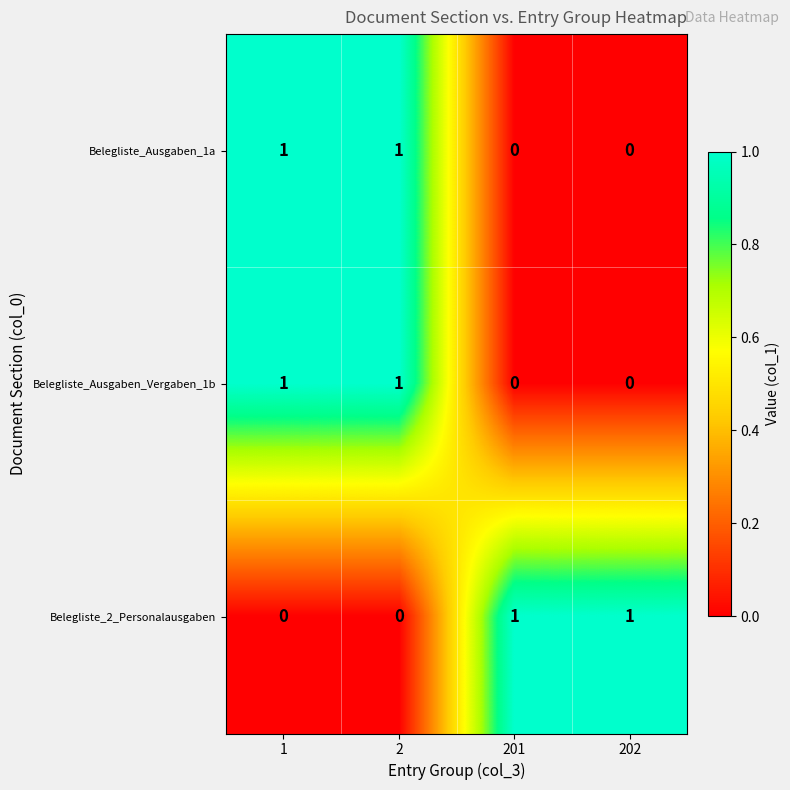

How many Belegliste_2_Personalausgaben values are between 0 and 1?

4